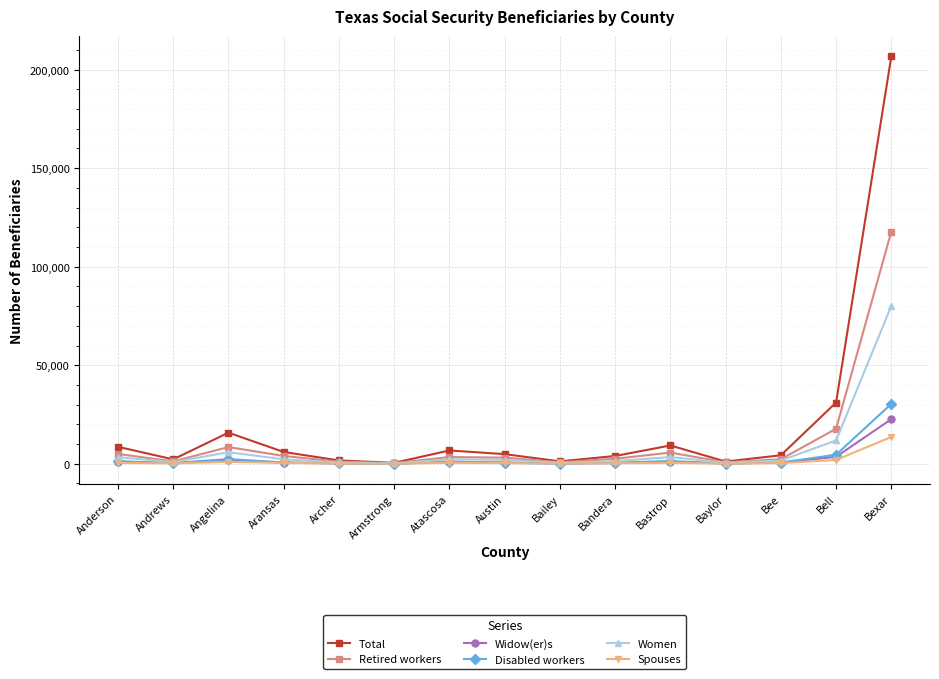

The value of Women at Bell is 11820. True or false?

True